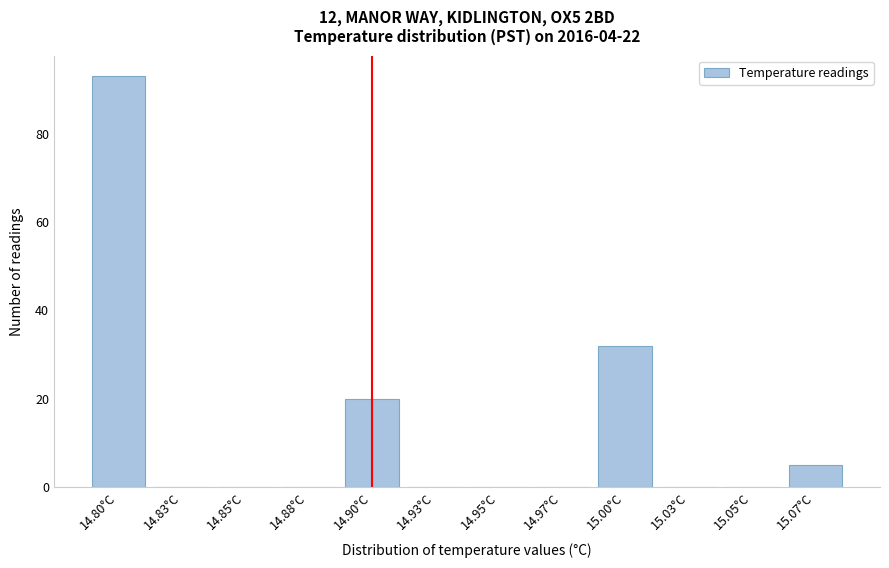

Reading left to right, what are all the values shown in this chart?

14.80°C=93	14.83°C=0	14.85°C=0	14.88°C=0	14.90°C=20	14.93°C=0	14.95°C=0	14.97°C=0	15.00°C=32	15.03°C=0	15.05°C=0	15.07°C=5